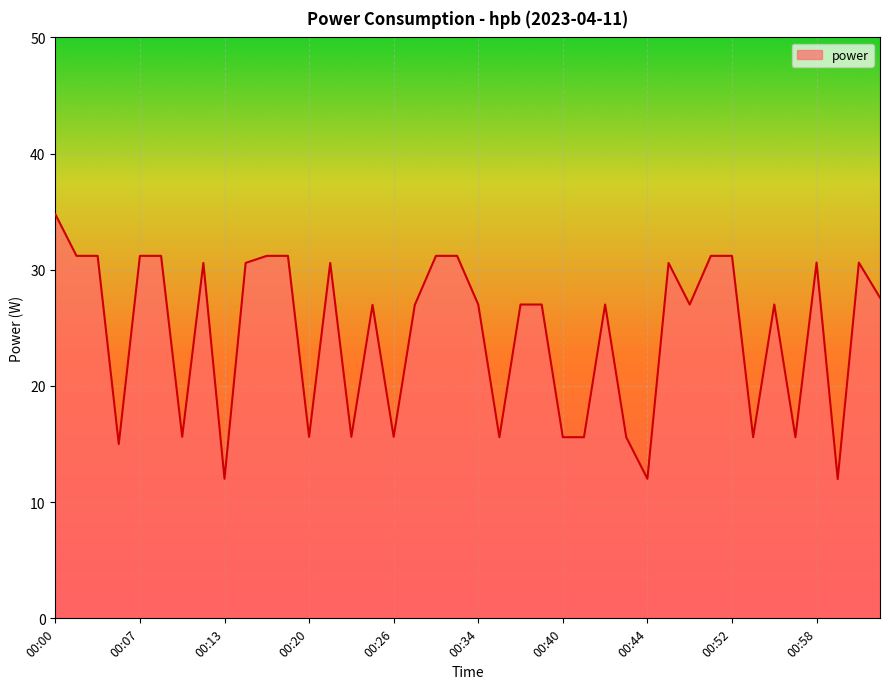

What is the minimum value shown in the chart?

12.0